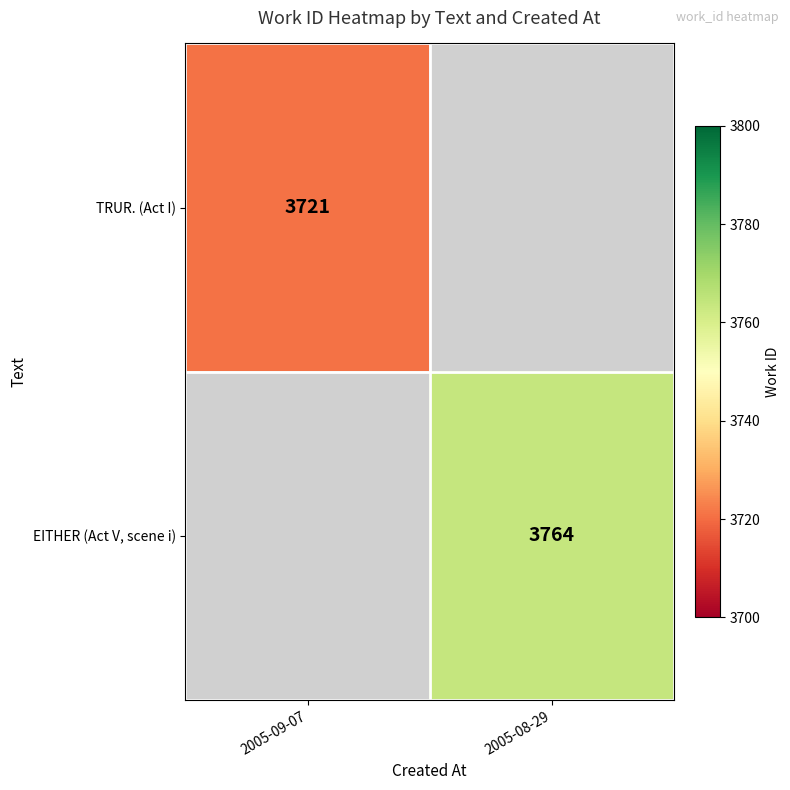

True or false: EITHER (Act V, scene i) has a value of 3764 at 2005-08-29.

True